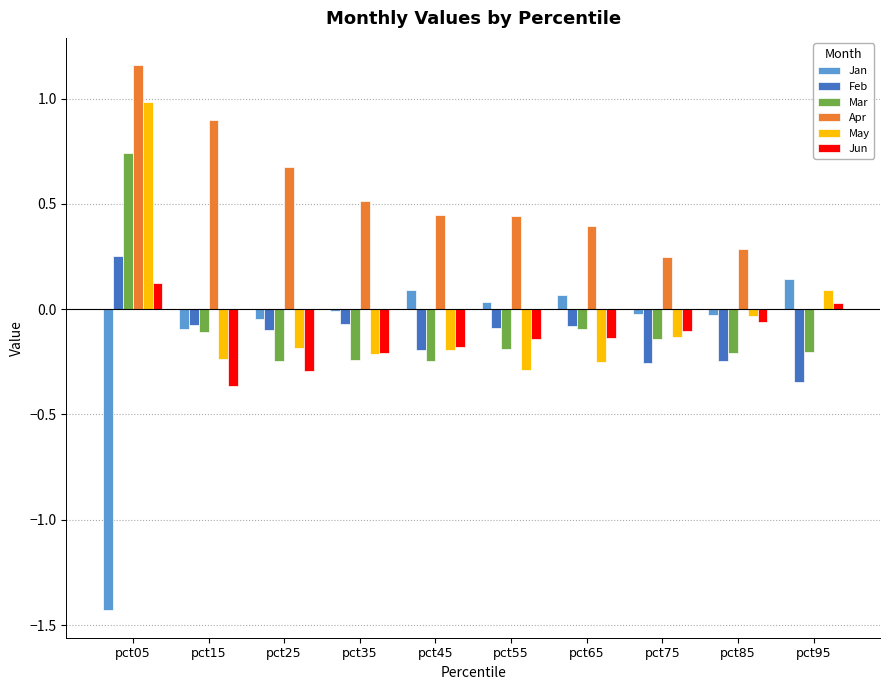

Is it true that Jan equals -0.0 at pct75?

True